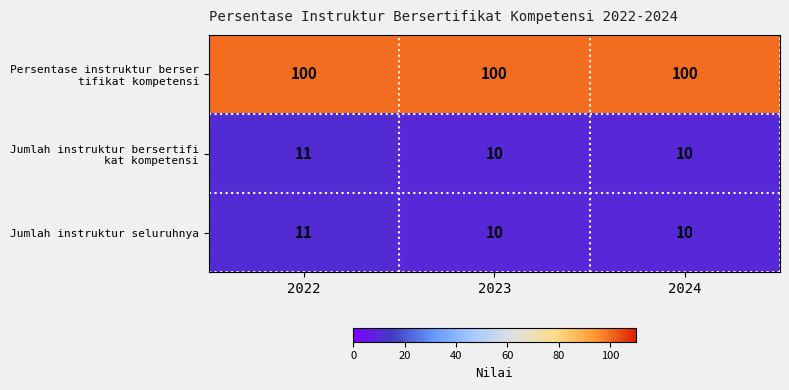

What is the sum of all Jumlah instruktur seluruhnya values?

31